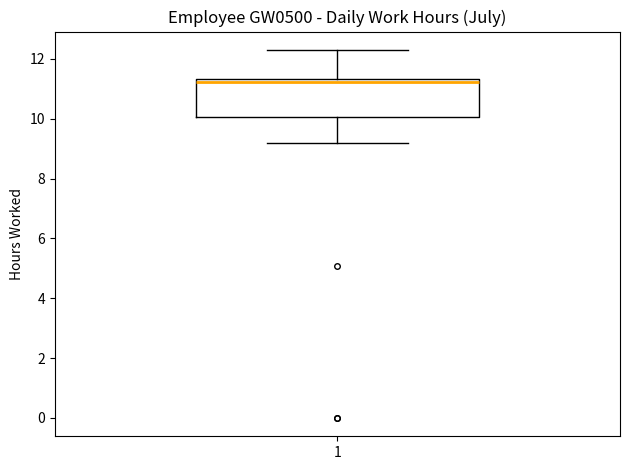

Where does the median line of the box at x = 1 sit on the y-axis? The values are not printed on the chart, so give them approximately, as read against the axis.

11.2